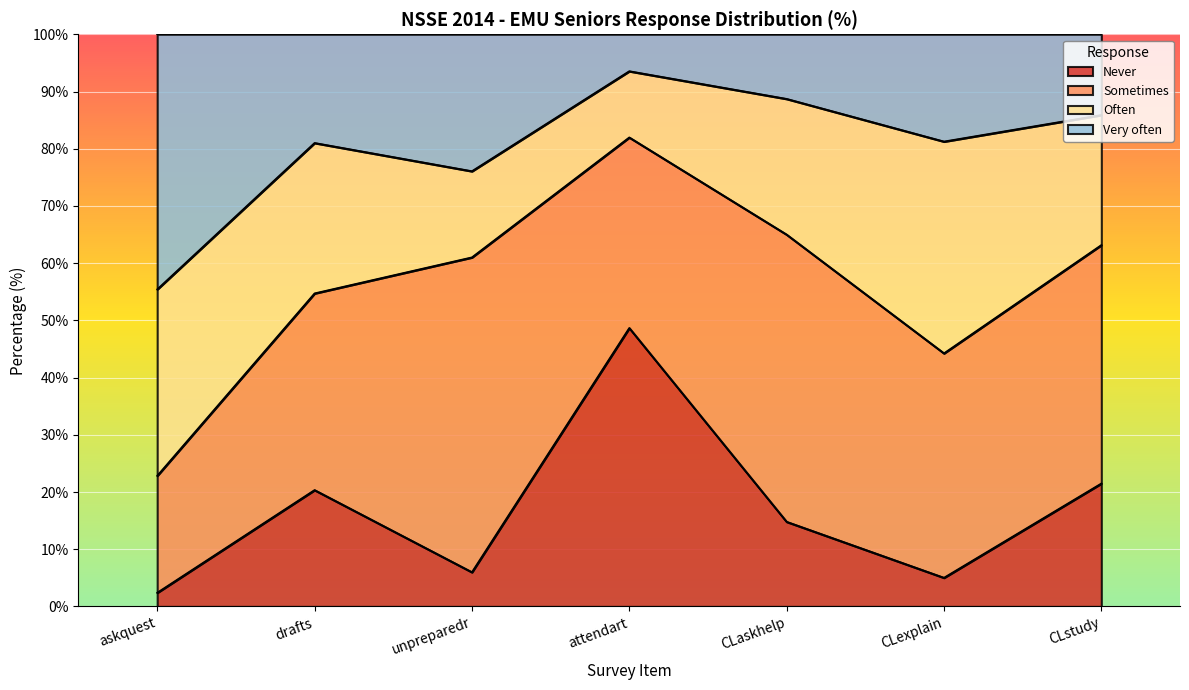

What is the lowest value of the Never series?

2.4